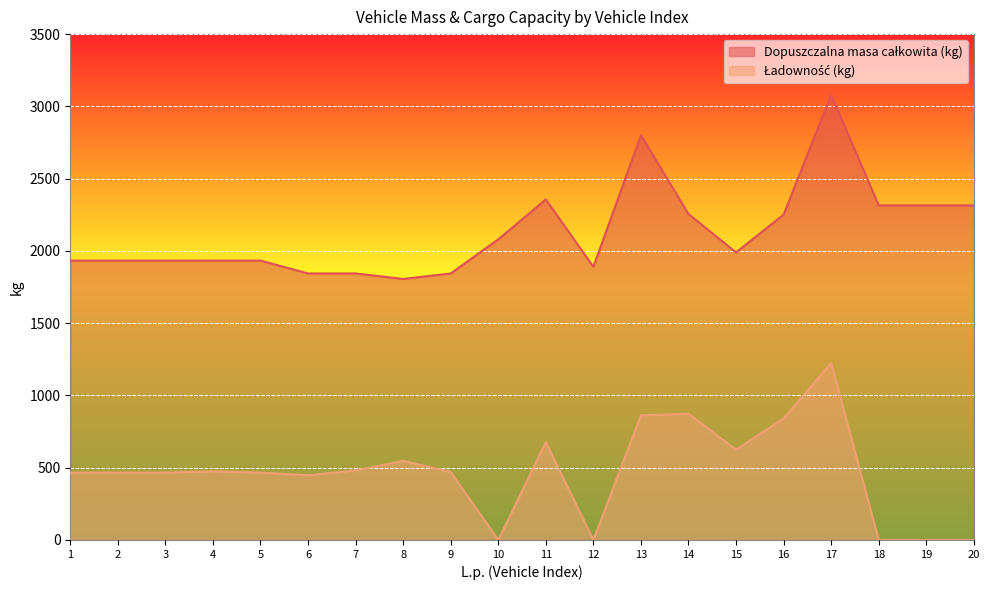

What are all the series names shown in the legend?

Dopuszczalna masa całkowita (kg), Ładowność (kg)